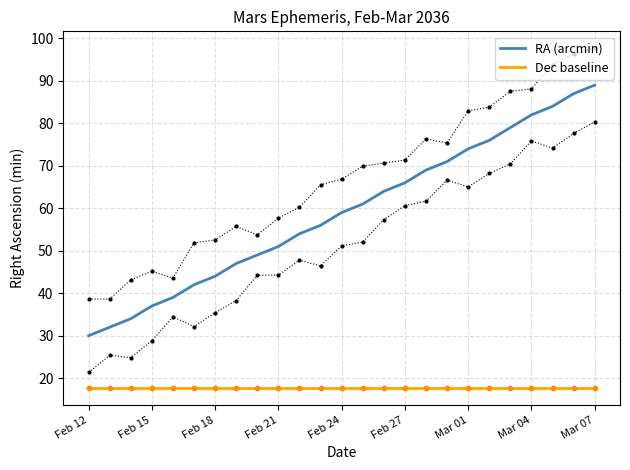

What is the highest value of the Dec baseline series?

17.7